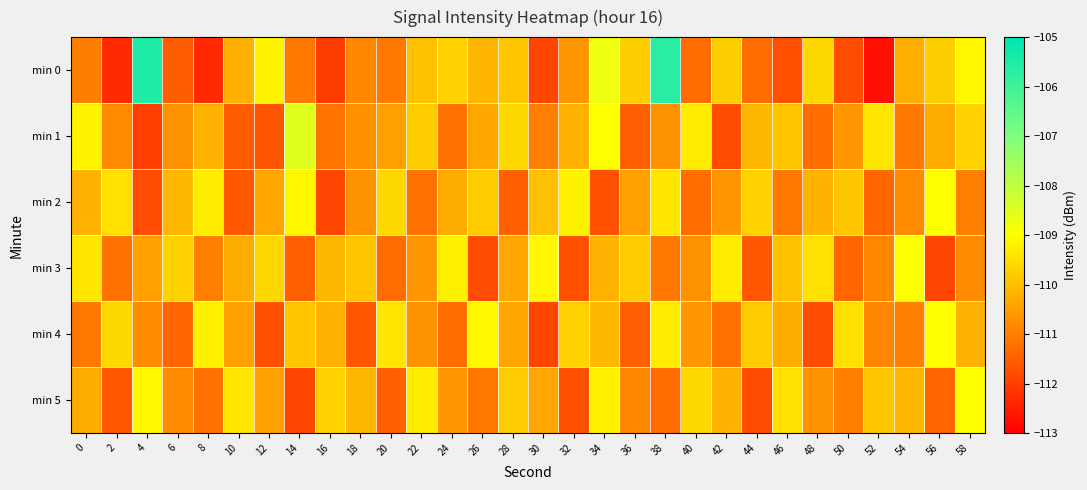

How many series are shown in this chart?

6